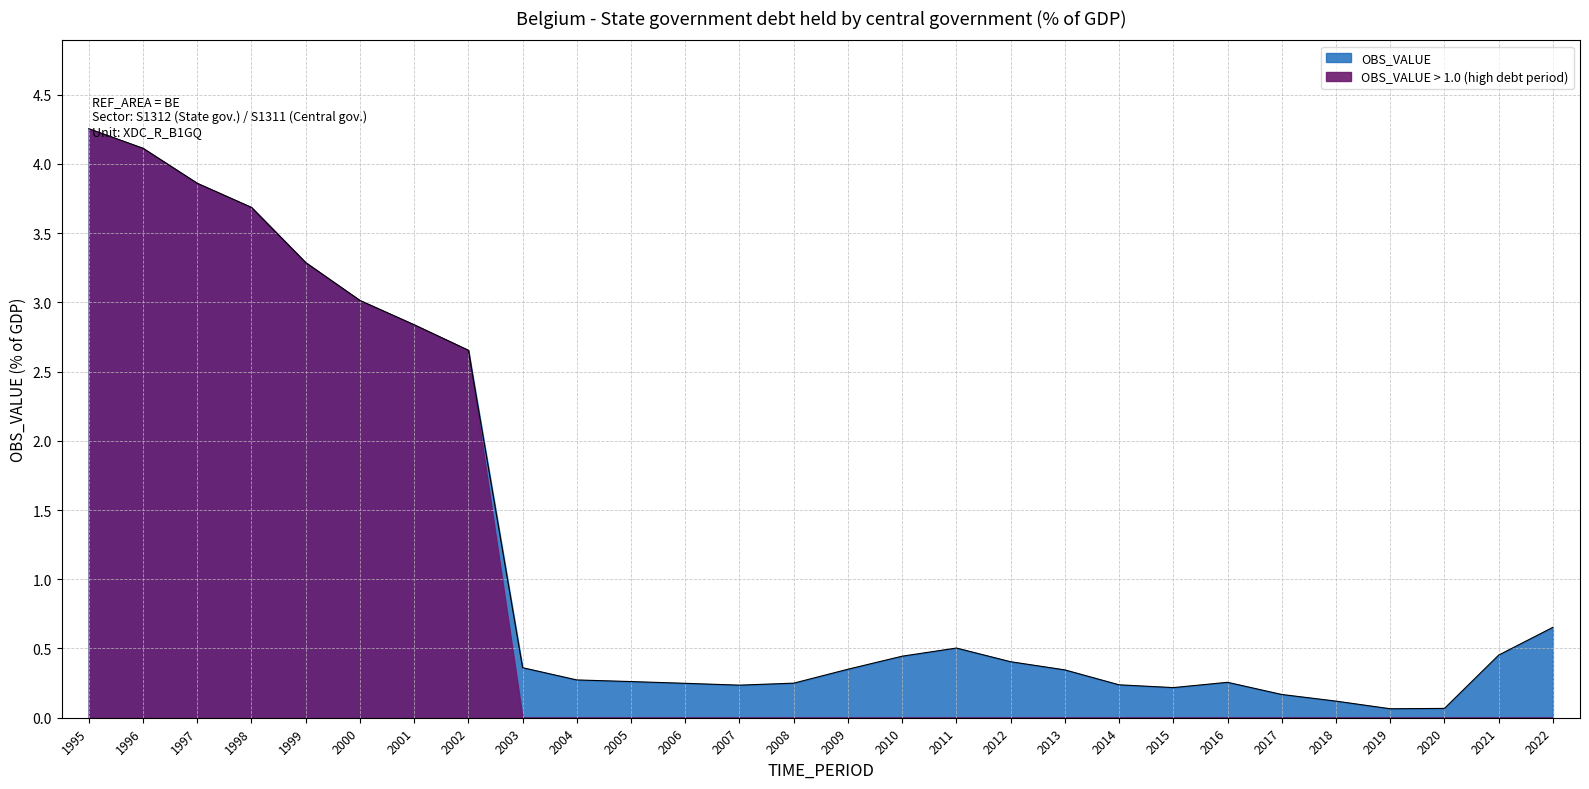

What is the change in value from 1999 to 2008?

-3.0